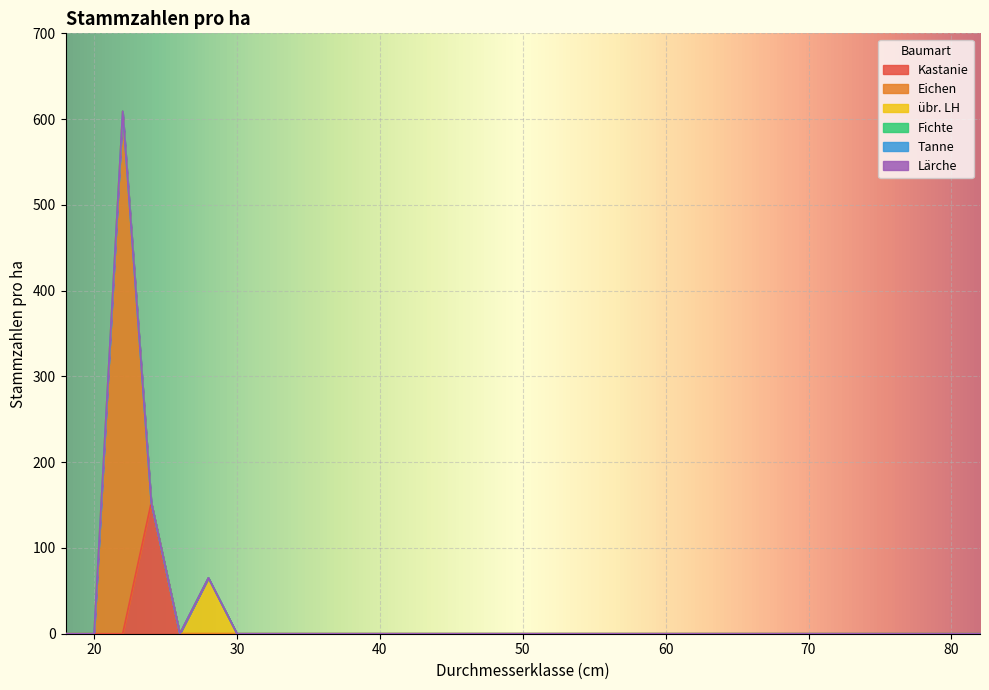

Between 26 and 62, which series saw the biggest shift?

Kastanie